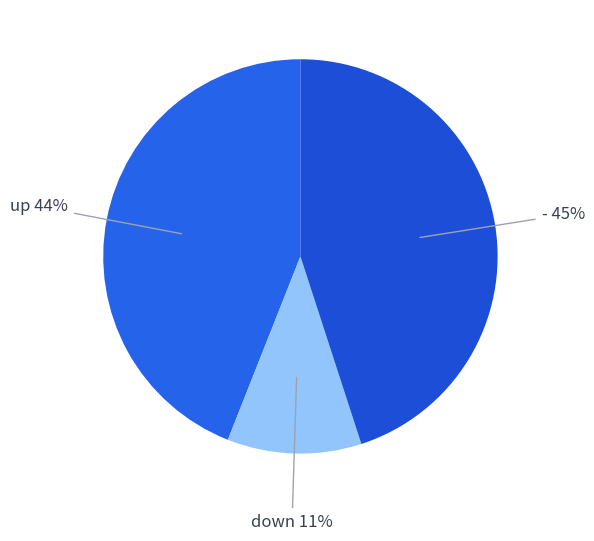

How many segments does this pie chart have?

3